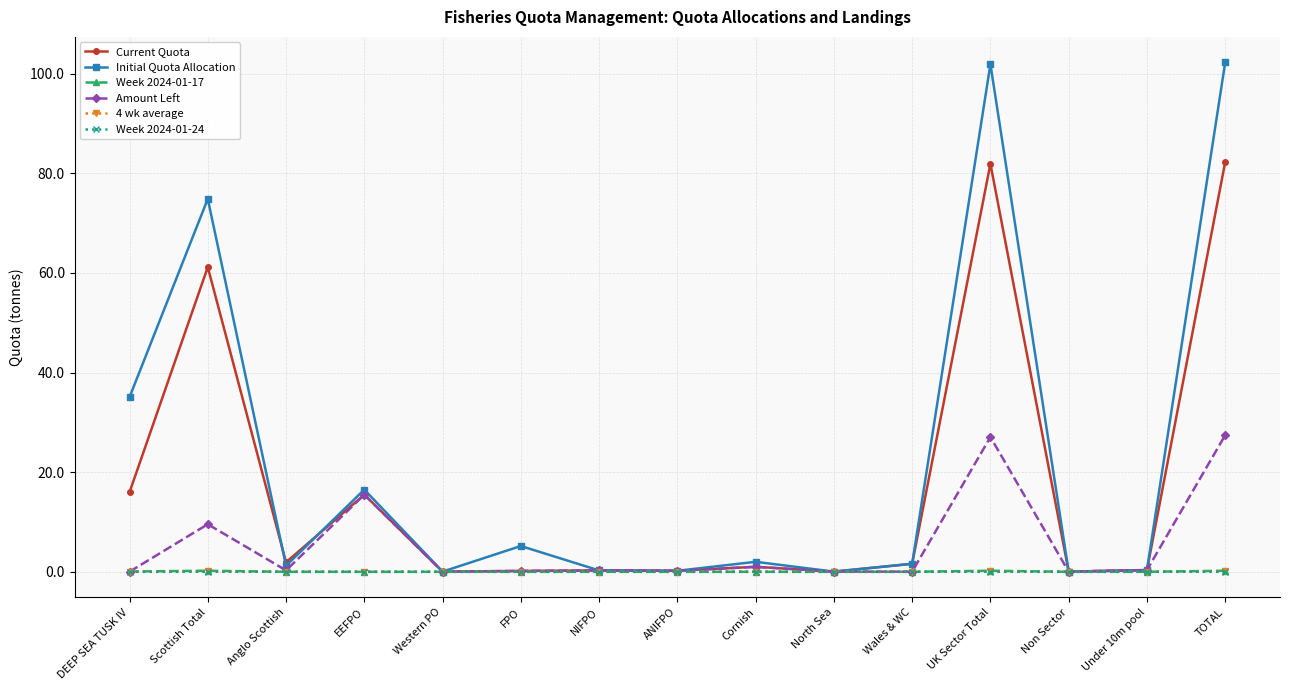

What is the label of the 13th point from the right?

Anglo Scottish